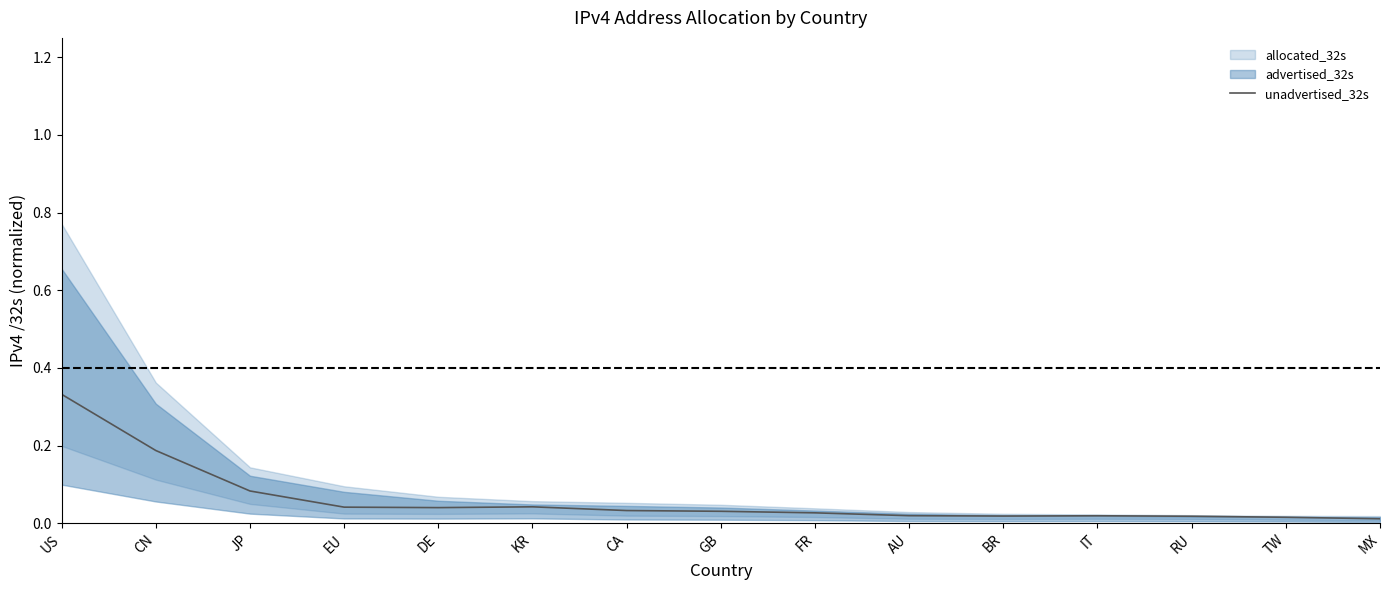

What is the label of the 11th point from the right?

DE